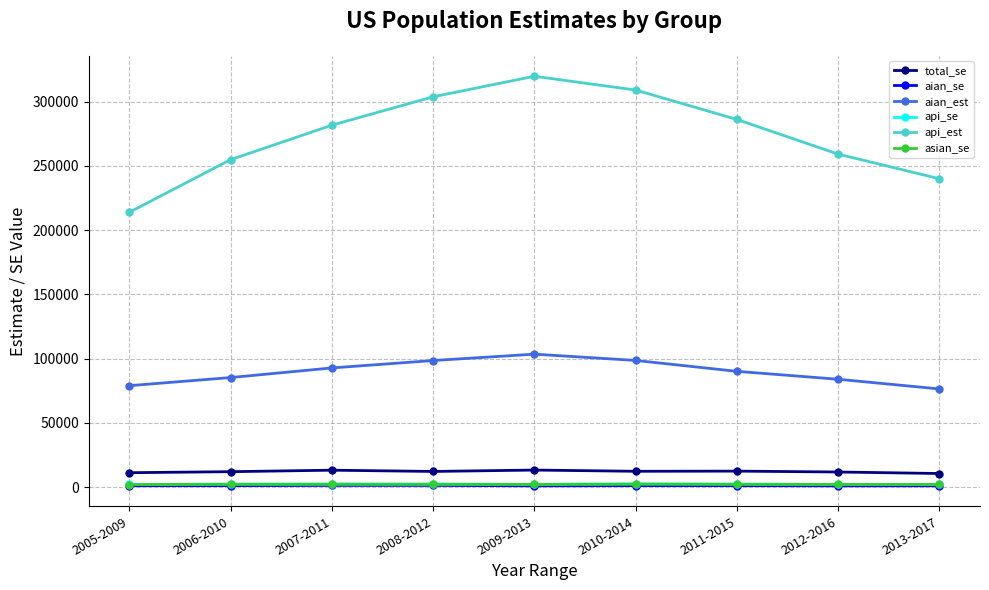

What is the maximum value shown in the chart?

319706.0